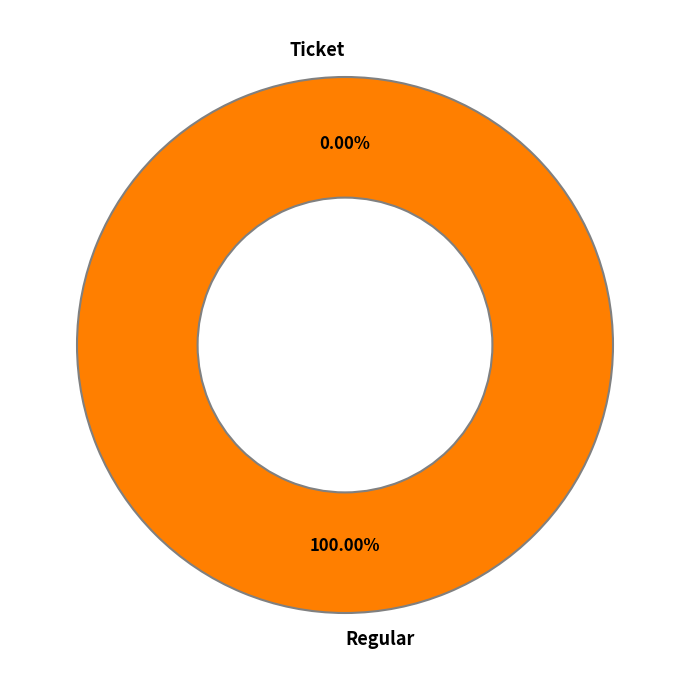

Combined, what portion of the pie is Regular and Ticket?

100.0%